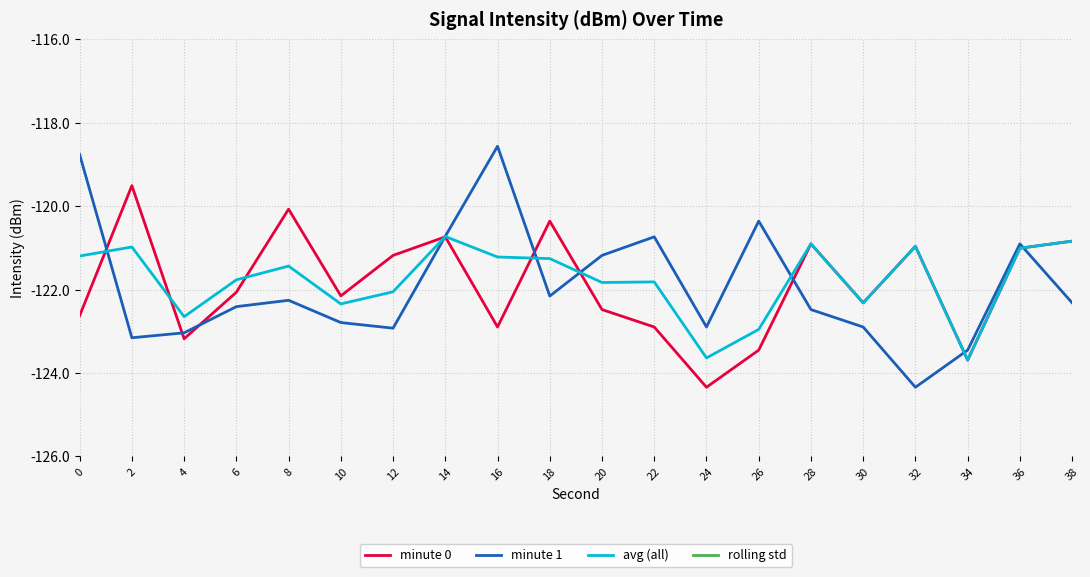

What are all the series names shown in the legend?

minute 0, minute 1, avg (all), rolling std